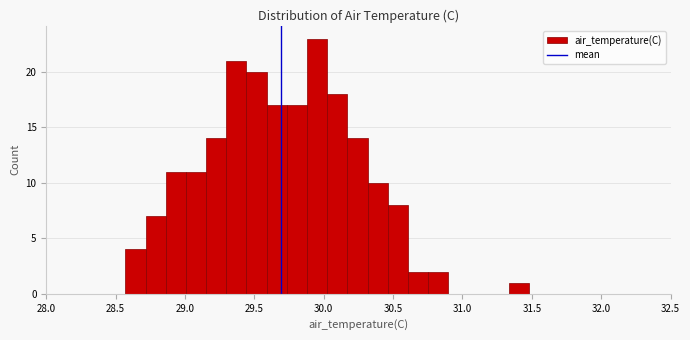

Read against the x-axis, roughly where is the centre of the tallest bar?

29.95